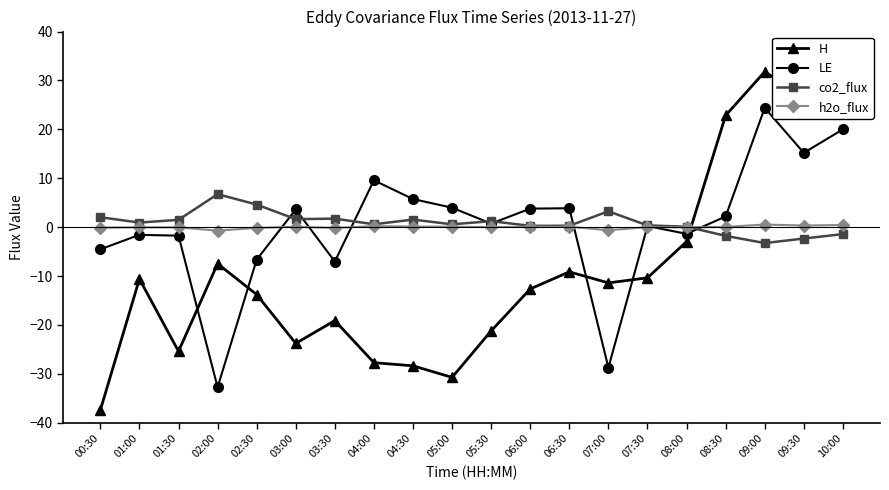

At which category is the sum across all series the highest?

09:00